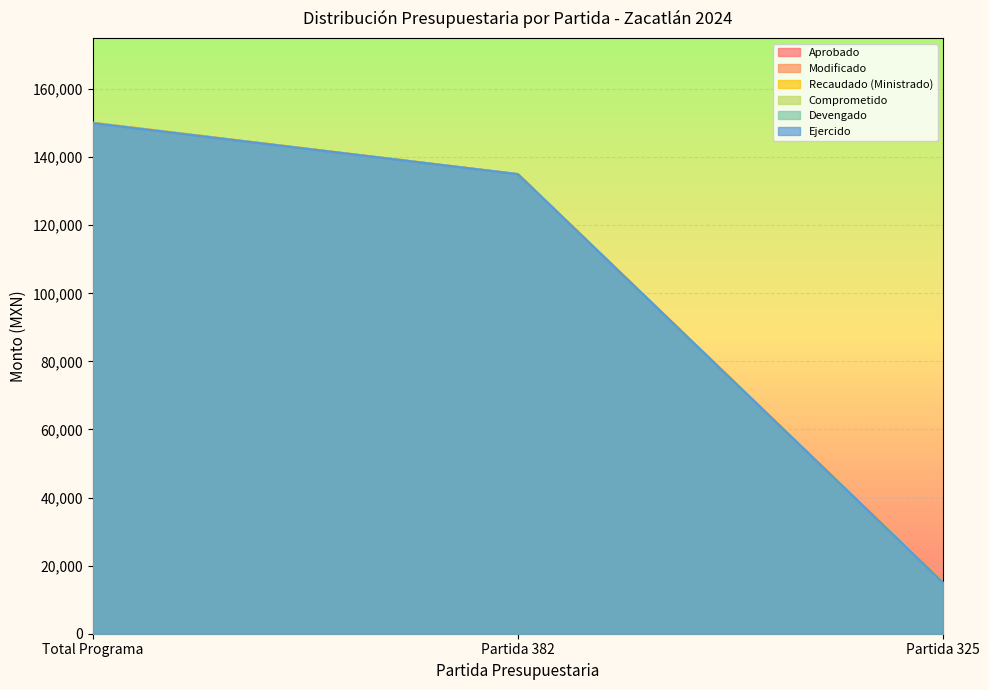

How many lines are shown in the chart?

6